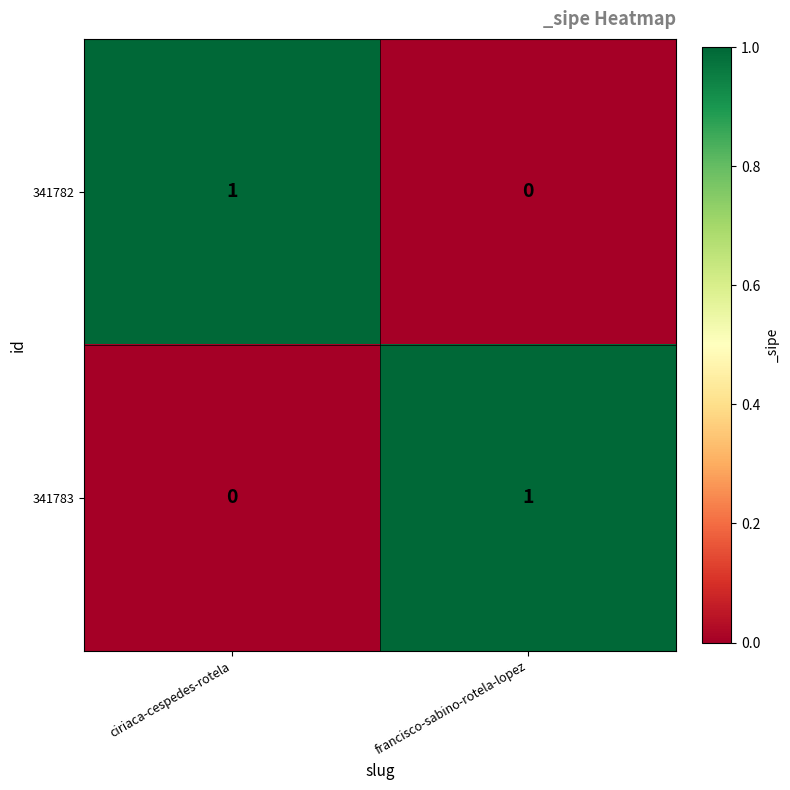

Rank the series at ciriaca-cespedes-rotela from lowest to highest value.

341783, 341782